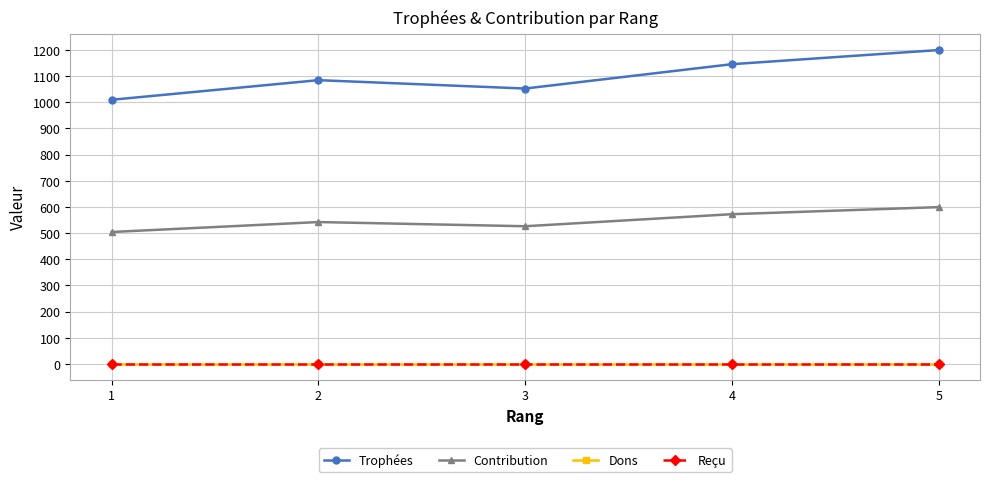

Is this an area chart (filled region under the line)?

No